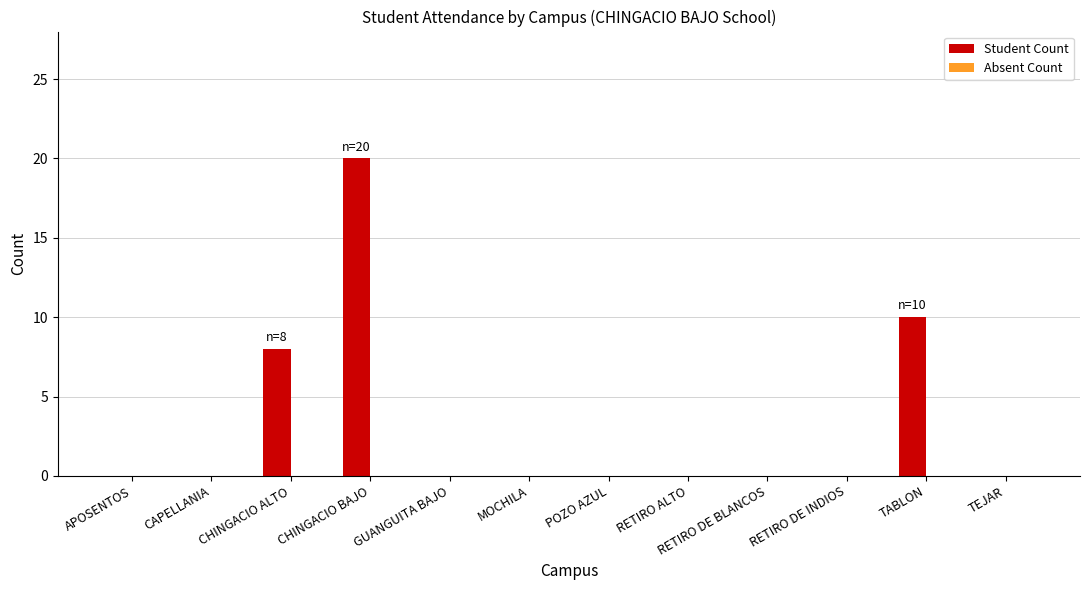

Is it true that the value at RETIRO DE INDIOS is 8?

False